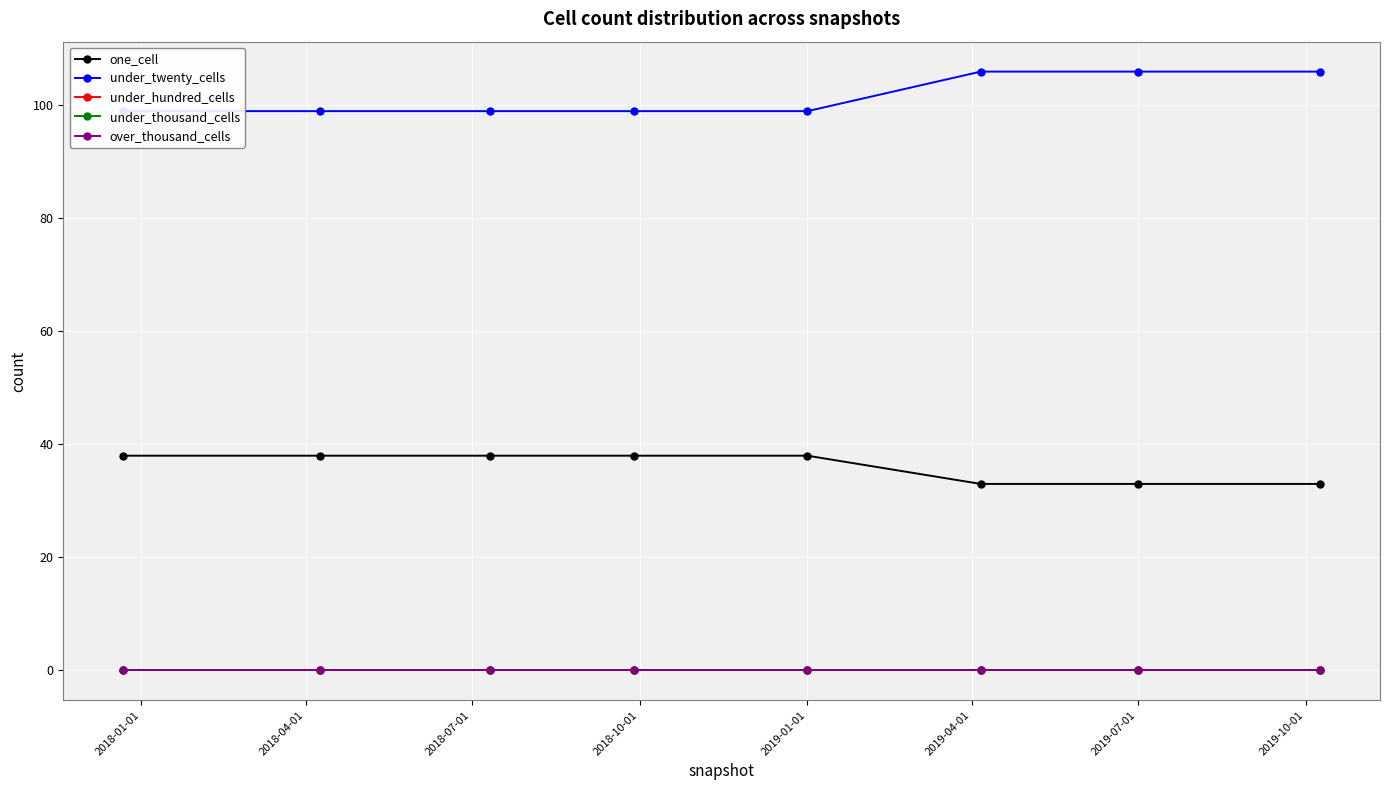

What is the label of the 5th point from the left?

2019-01-01